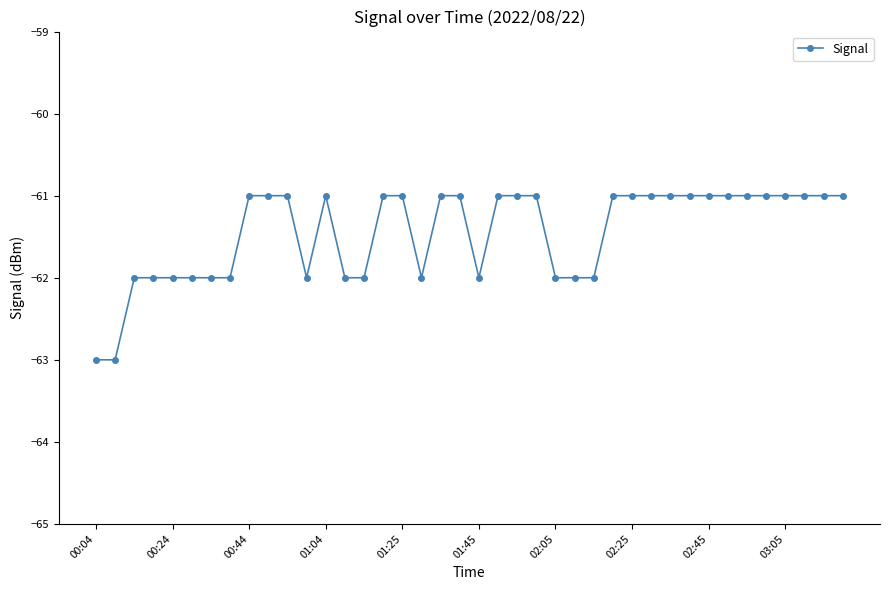

What is the sum of all values?

-2458